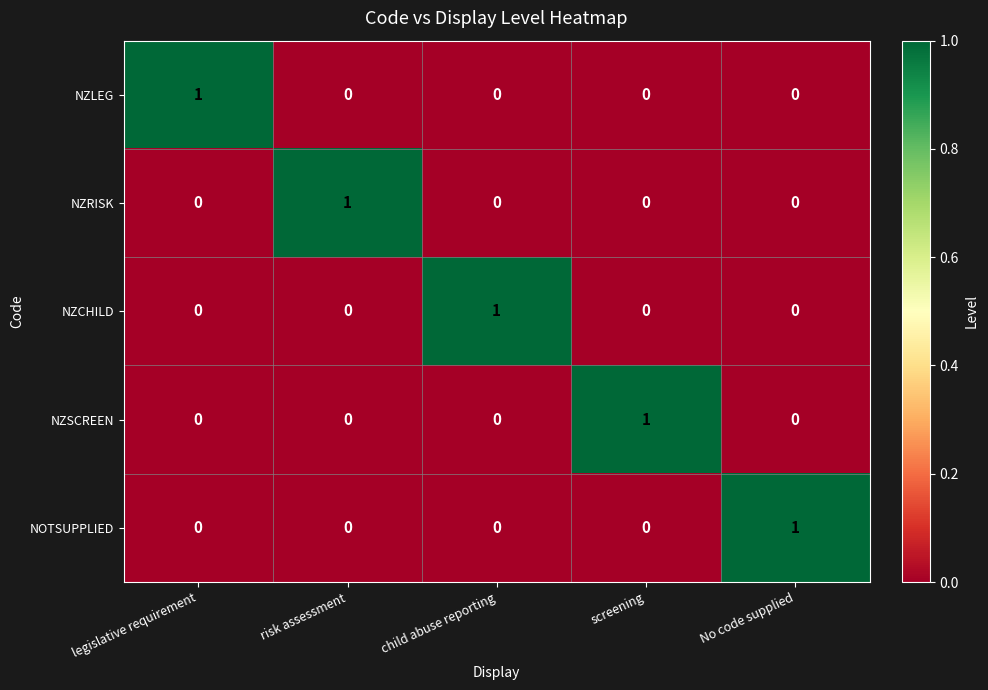

True or false: NZSCREEN has a value of 1 at screening.

True